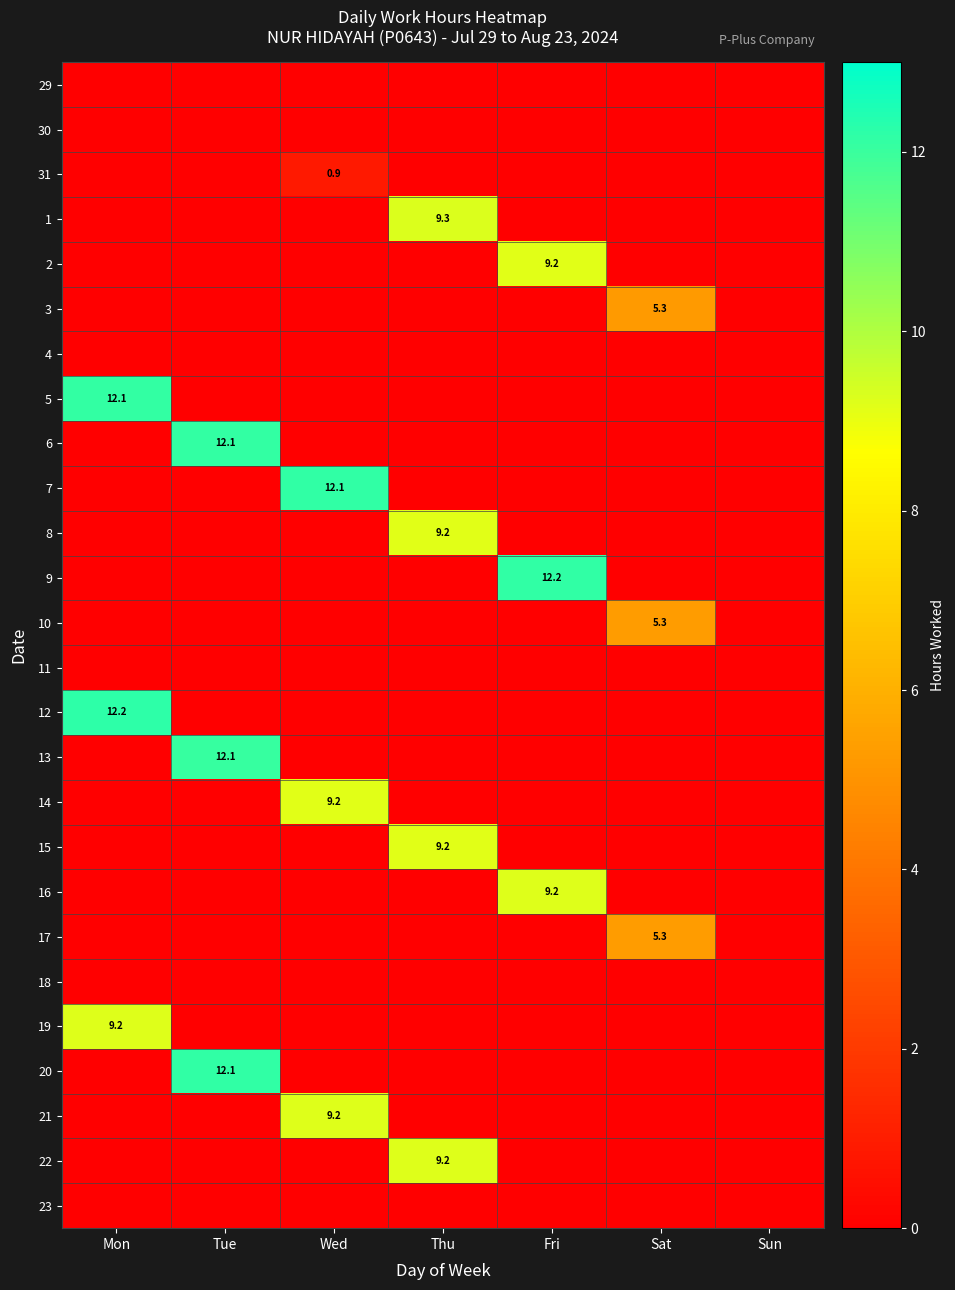

Rank the series at Fri from lowest to highest value.

29, 30, 31, 1, 3, 4, 5, 6, 7, 8, 10, 11, 12, 13, 14, 15, 17, 18, 19, 20, 21, 22, 23, 2, 16, 9